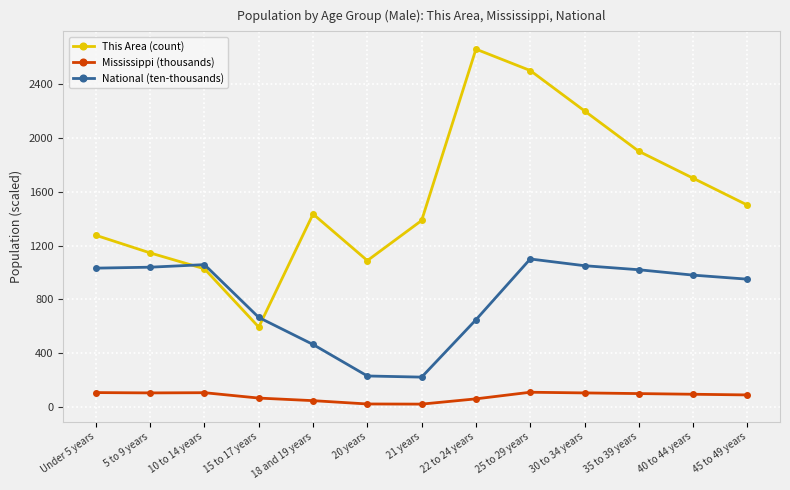

True or false: National (ten-thousands) has a value of 130.2 at 22 to 24 years.

False